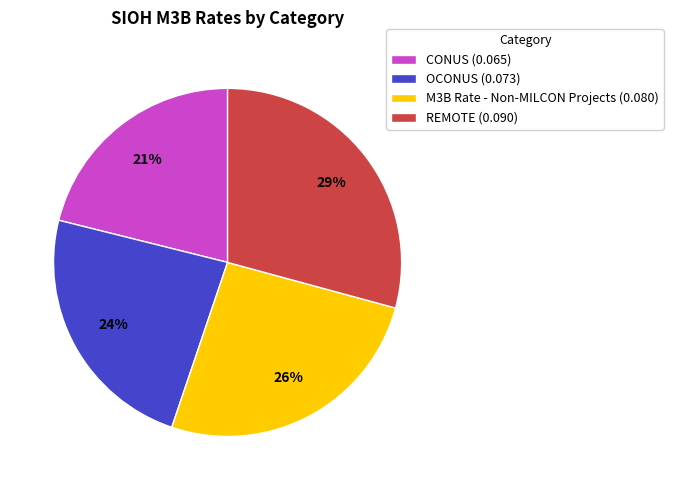

Which slice is the smallest?

CONUS